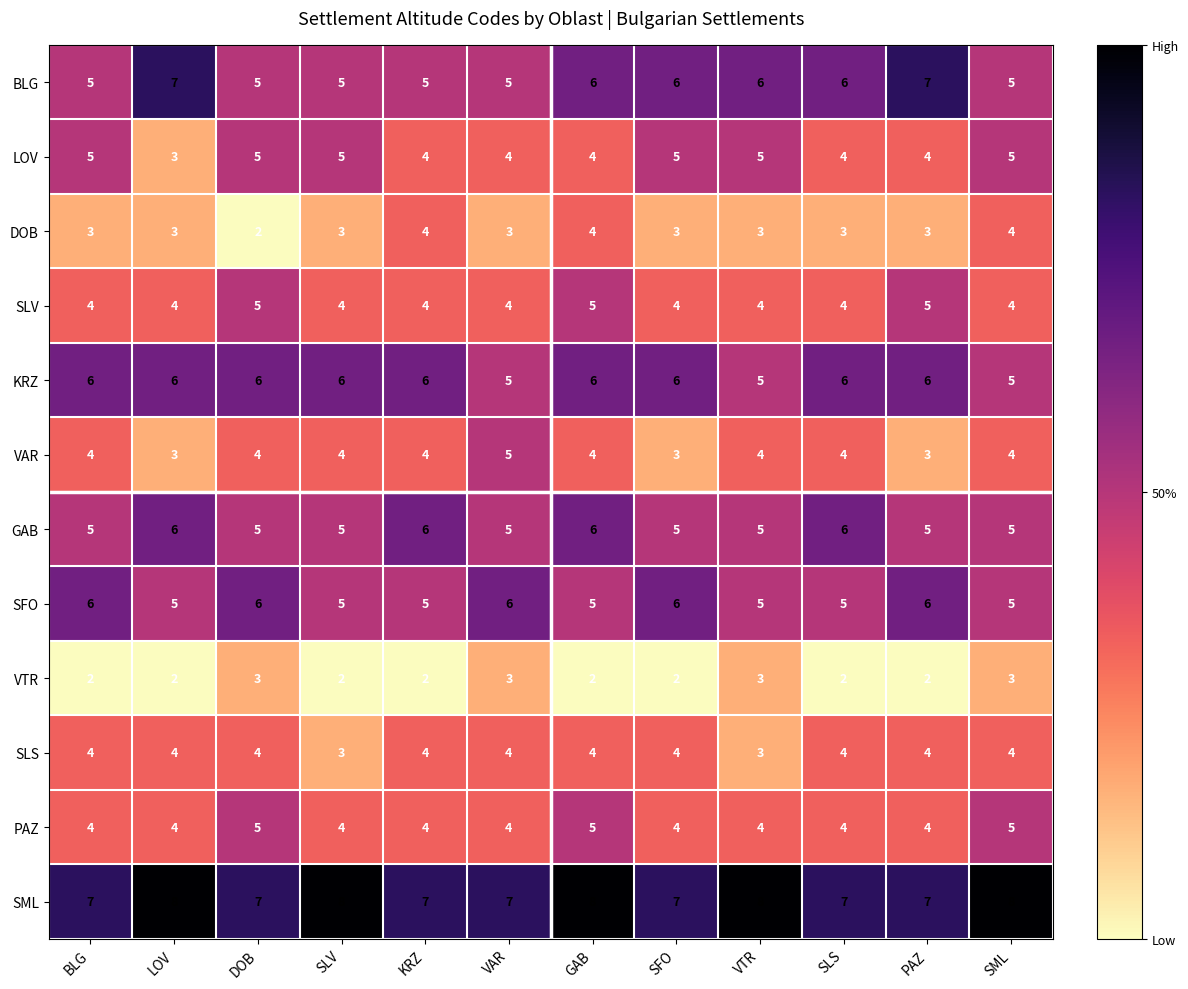

What is the average value of the GAB series?

5